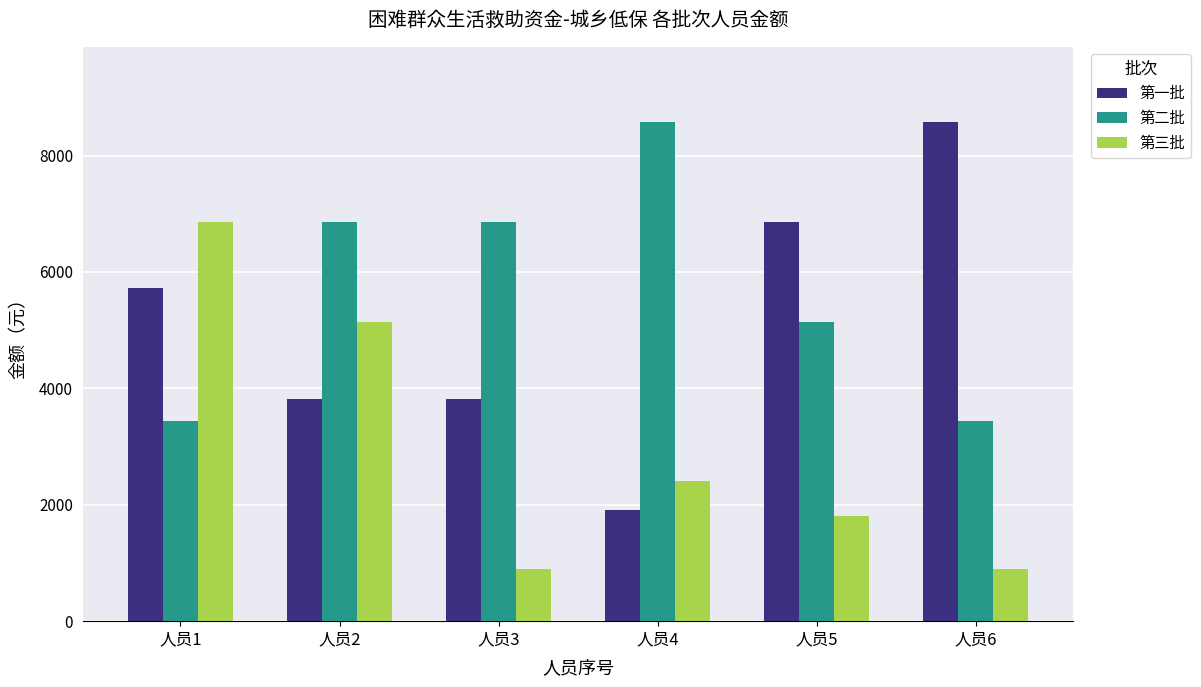

What is the difference between the 第三批 values at 人员2 and 人员6?

4248